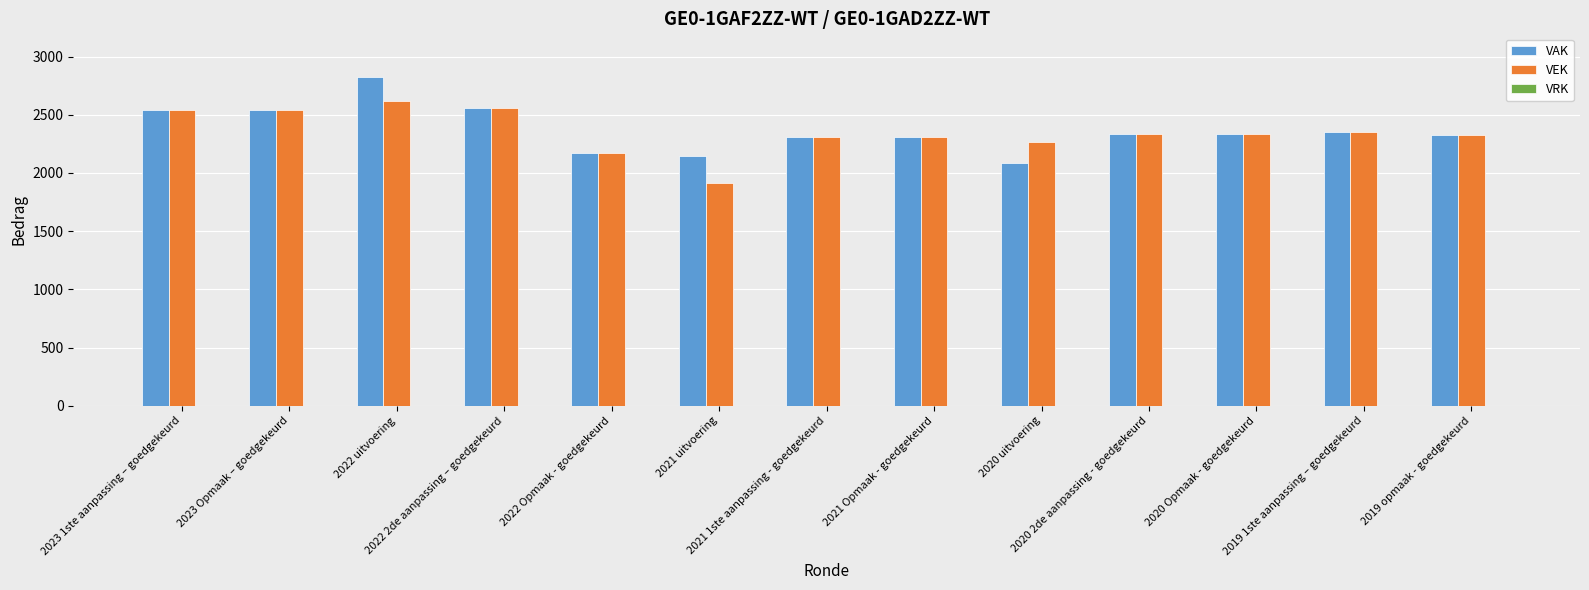

How many bars are there in each group?

2